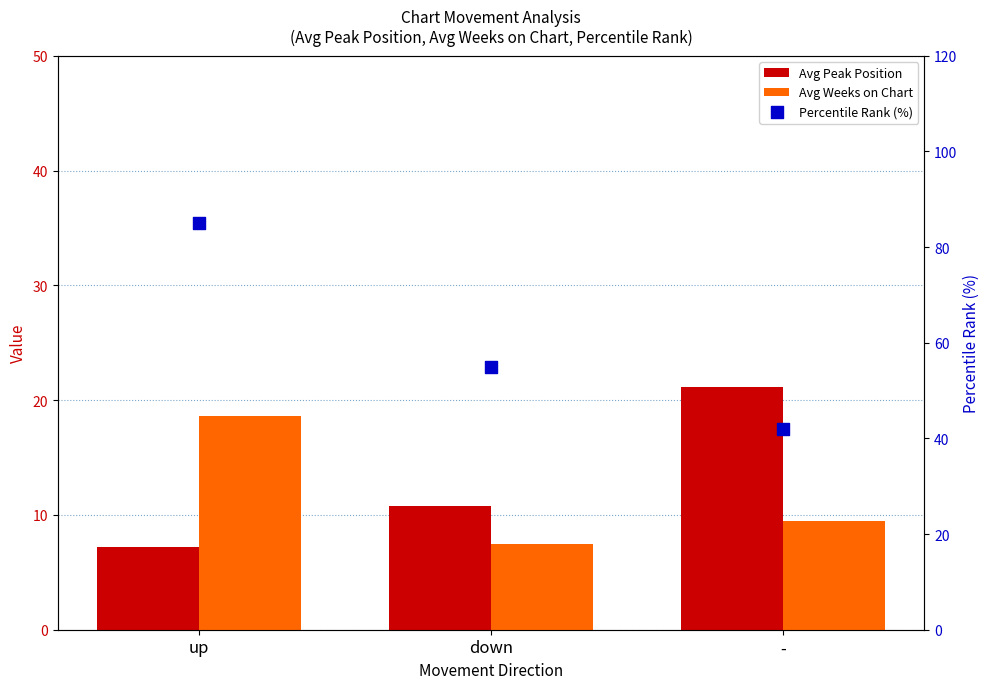

Which series contains the lowest Y value?

Avg Peak Position